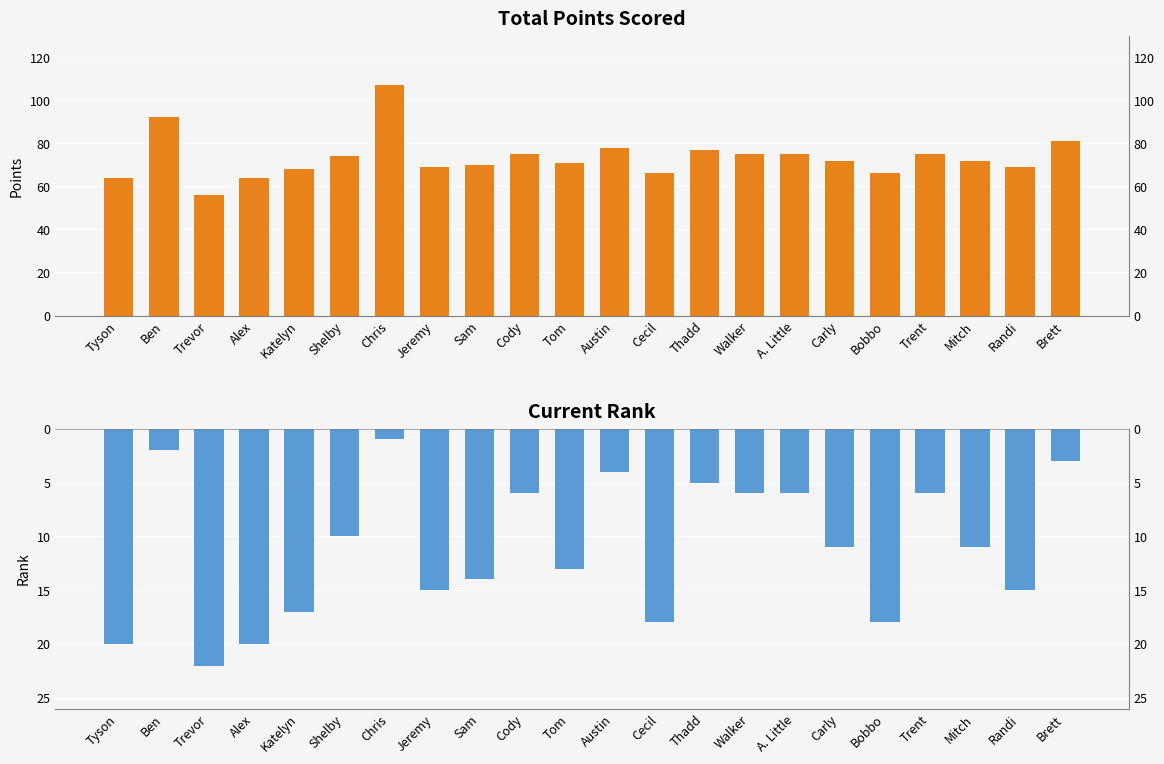

Which series changed the most between Jeremy and Tom?

Total Points